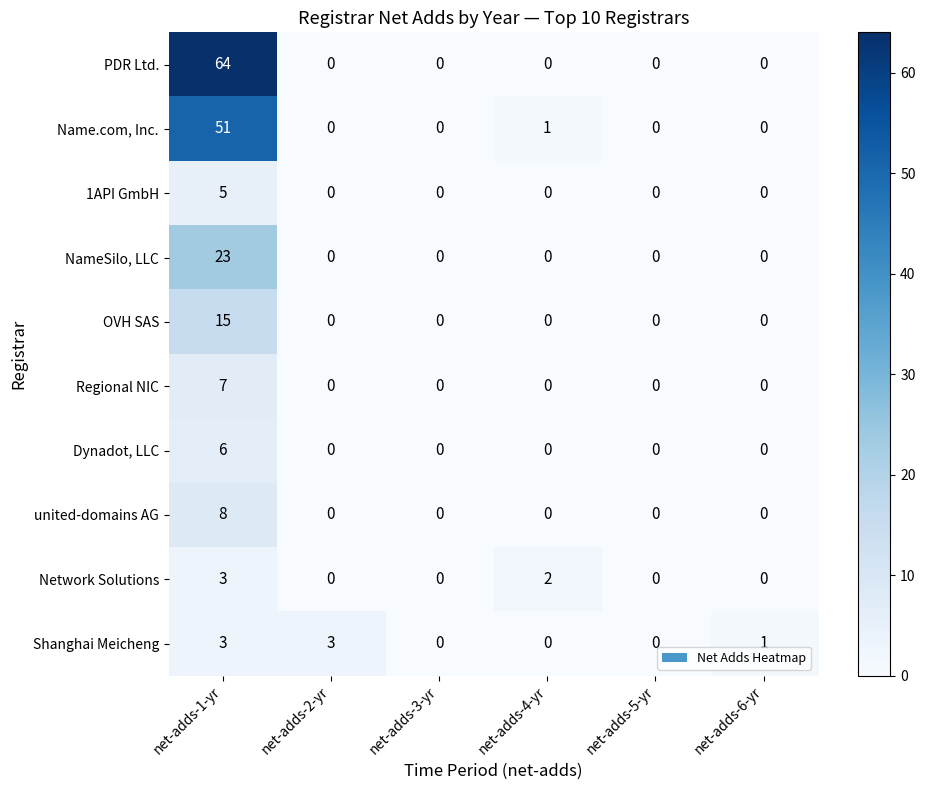

Which series has the largest total across all categories?

PDR Ltd.